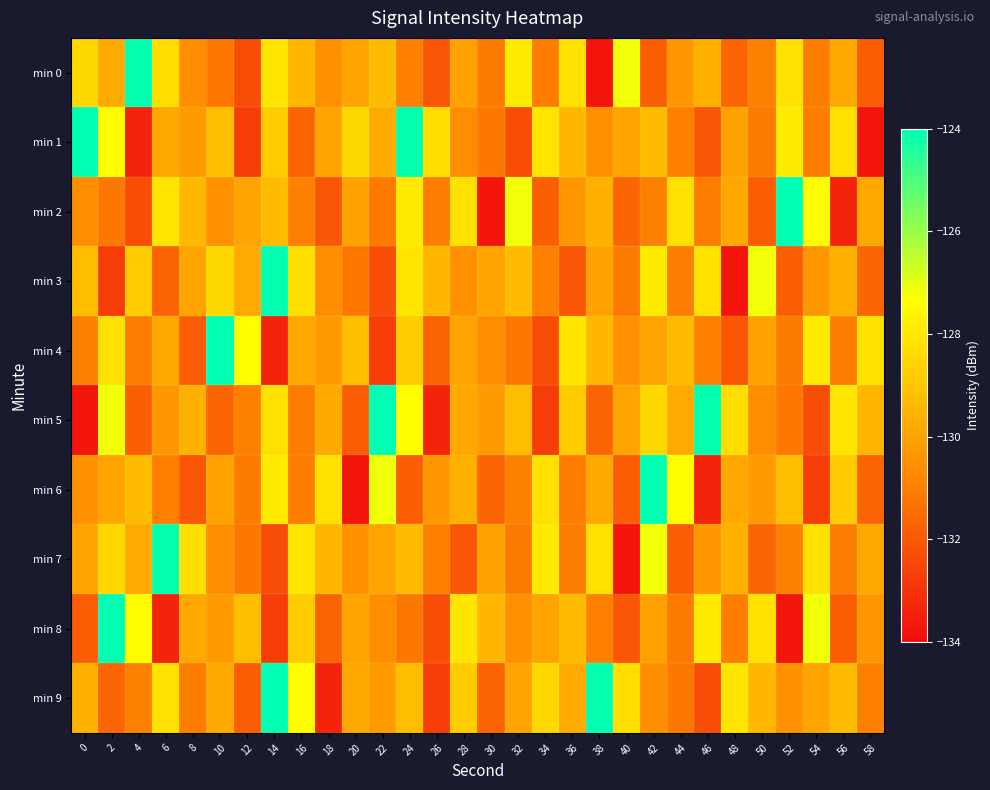

Which label corresponds to the smallest value in the chart?

38